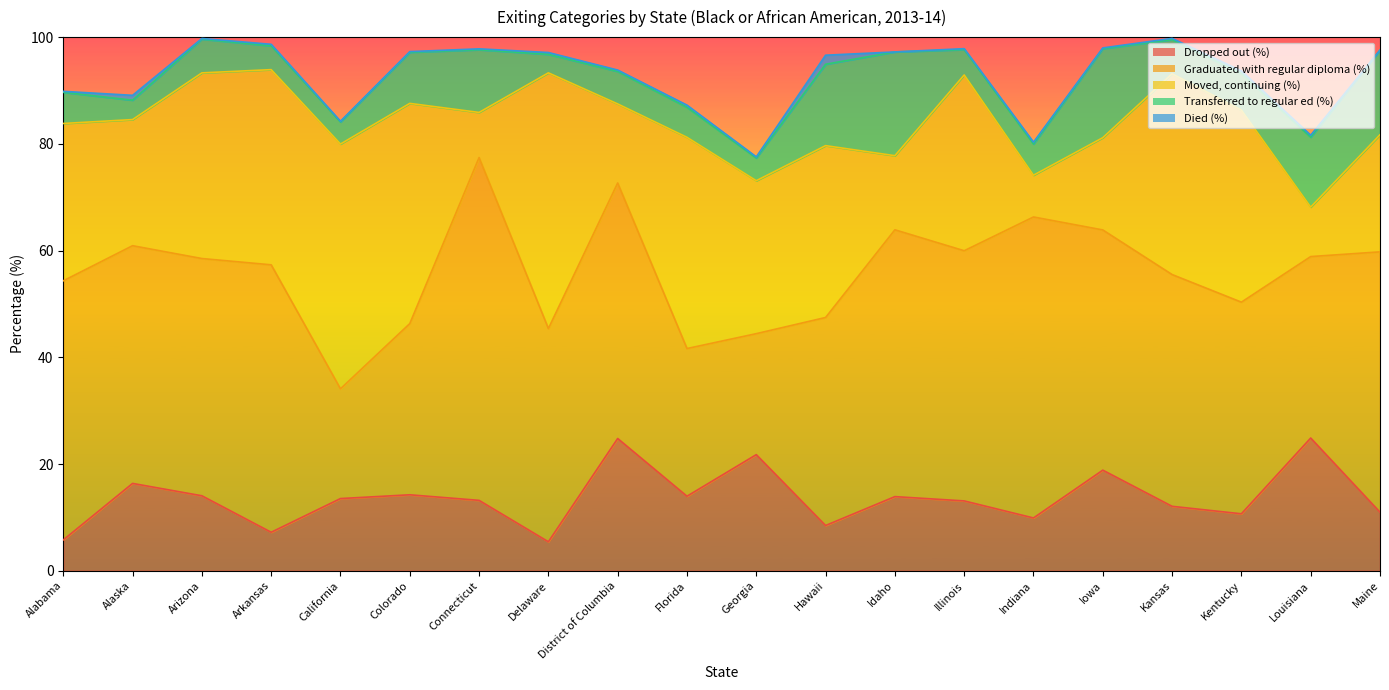

Which category has the highest value in the Died (%) series?

Hawaii